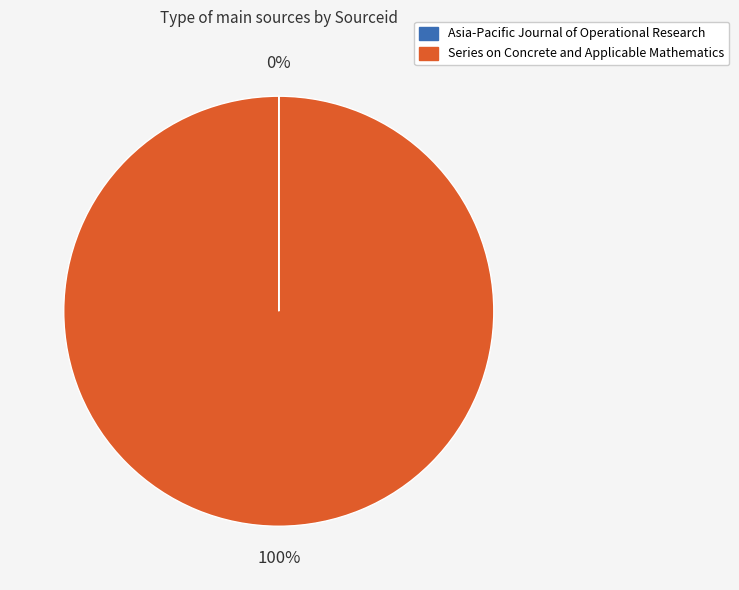

To the nearest percent, what percentage of the pie is Series on Concrete and Applicable Mathematics?

100%